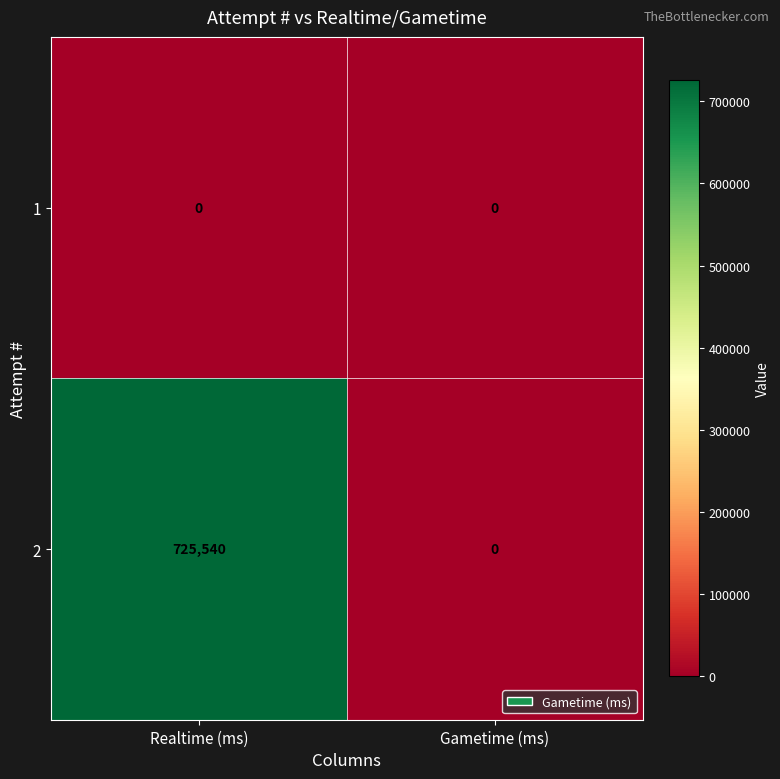

Rank the series by their maximum value, from lowest to highest.

1, 2